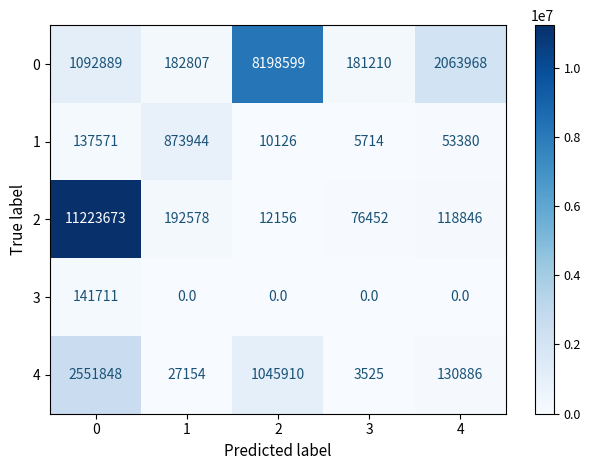

What is the difference between the maximum and second lowest values in the 1 series?

863818